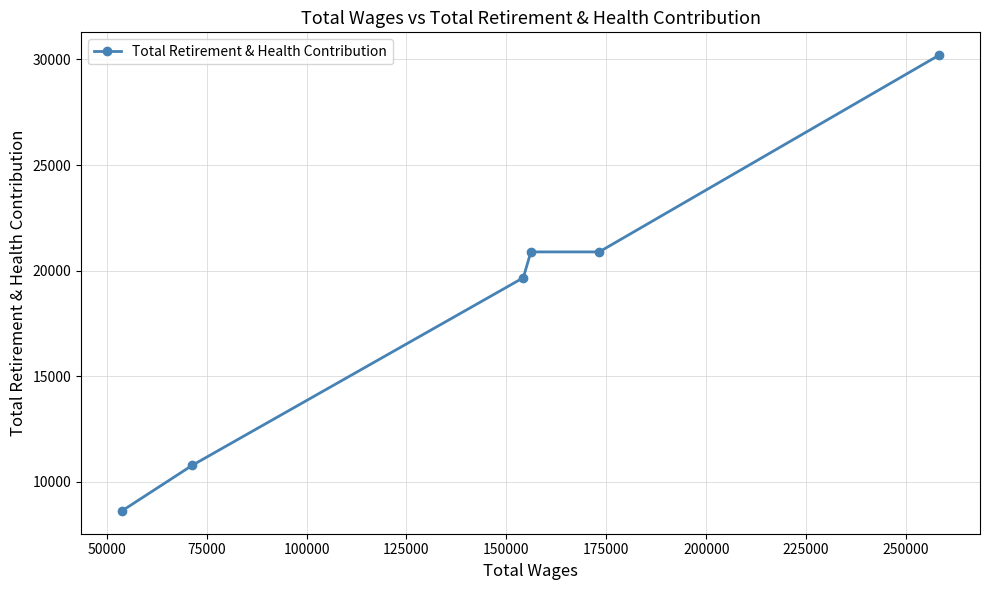

What is the greatest value displayed?

30204